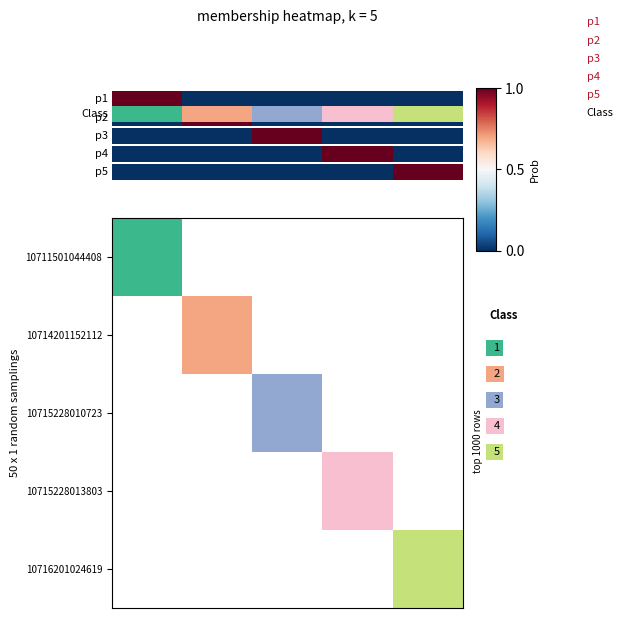

Where is the data nearest to the value 2?

1.0